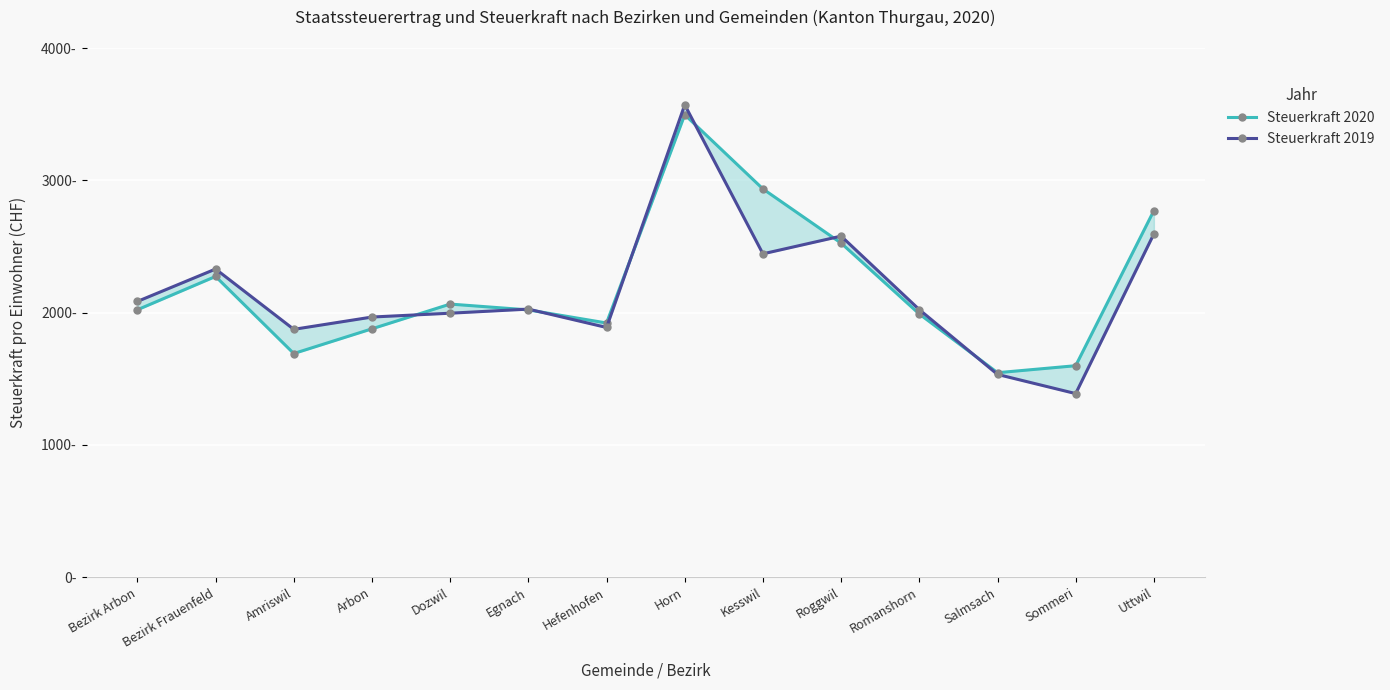

How many lines are shown in the chart?

2